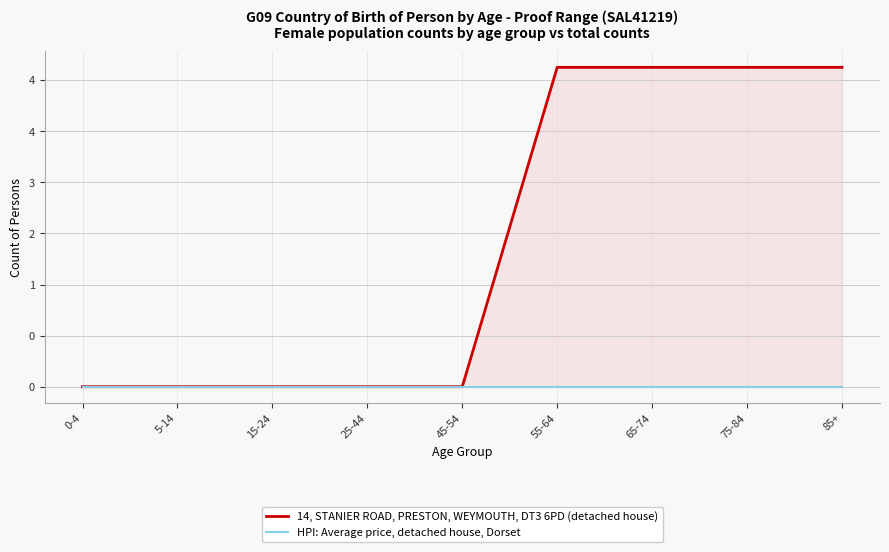

List the series in order of their peak value, lowest first.

HPI: Average price, detached house, Dorset, 14, STANIER ROAD, PRESTON, WEYMOUTH, DT3 6PD (detached house)